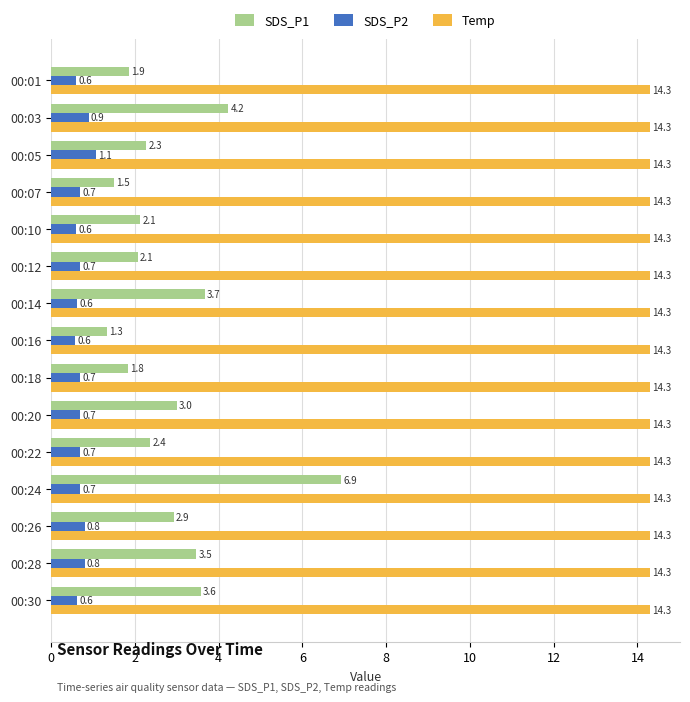

Which series has the largest range (max minus min)?

SDS_P1